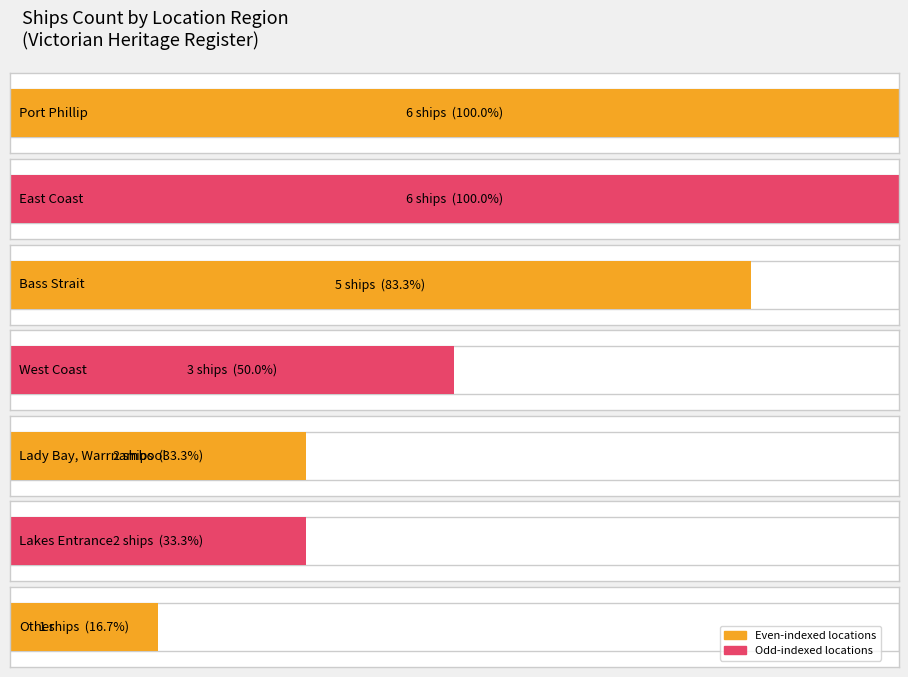

At which category does the chart reach its minimum across all series?

Other